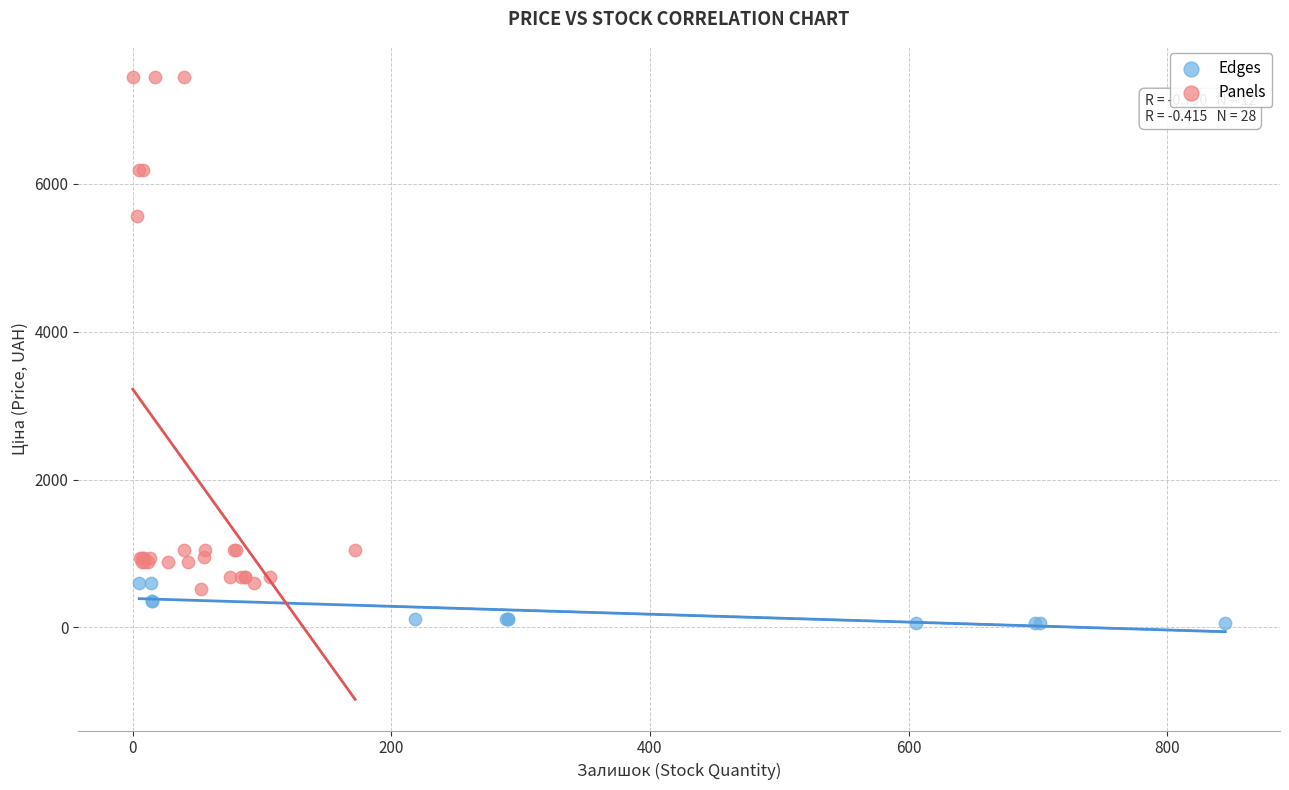

Which series contains the highest Y value?

Panels